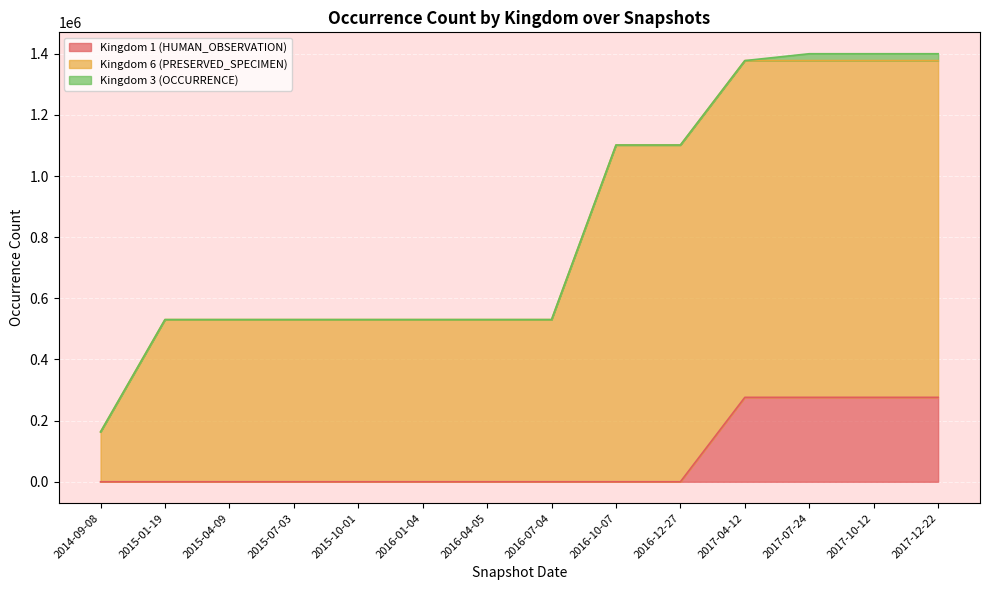

Does the chart display data point markers on the line(s)?

No